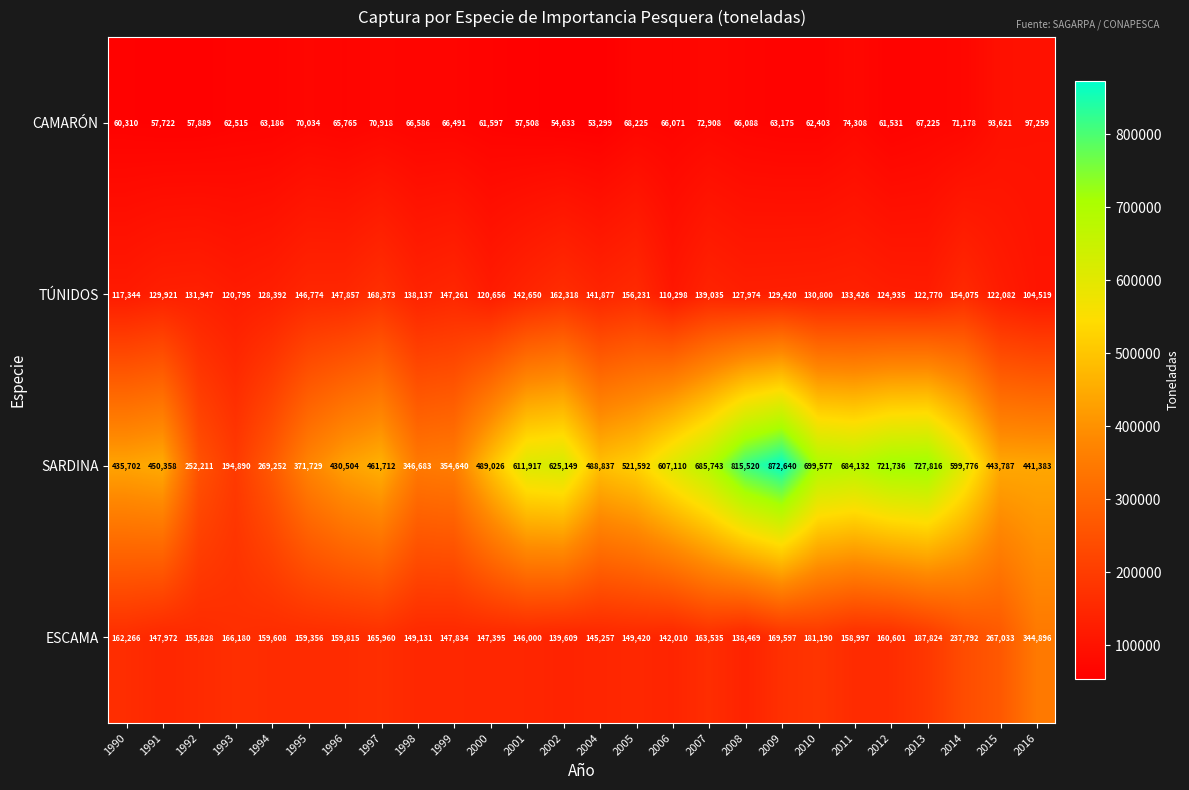

What is the difference between the TÚNIDOS values at 2013 and 1991?

7151